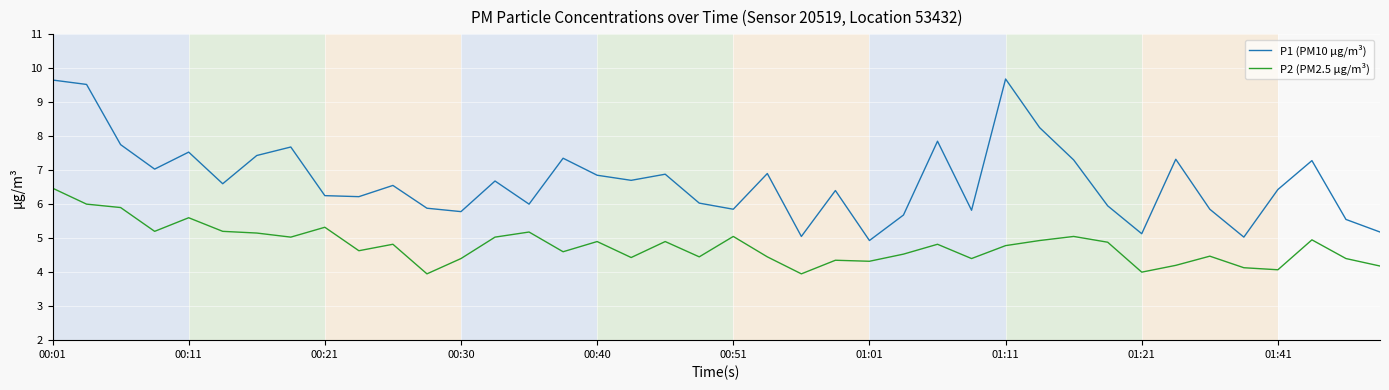

True or false: P2 (PM2.5 µg/m³) has more than 0 interior local peaks.

True